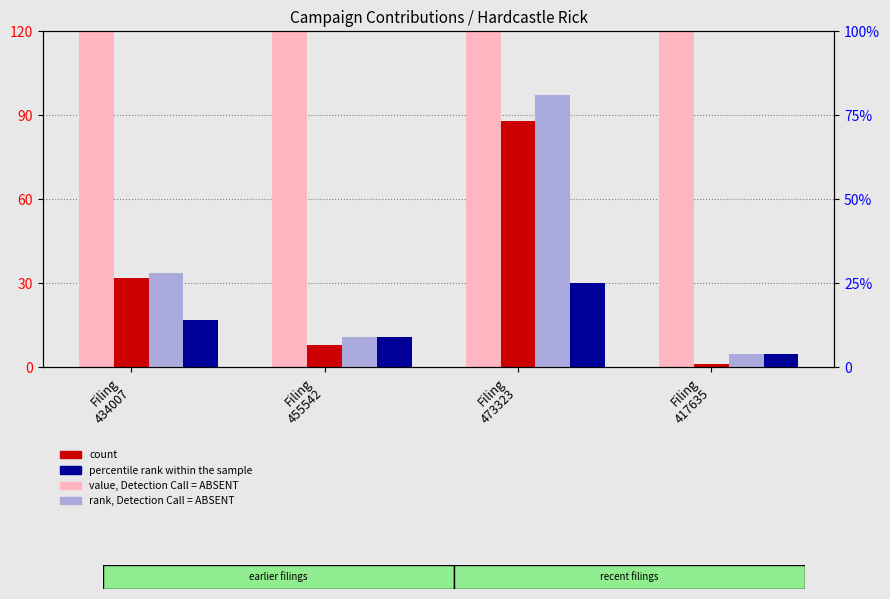

Read the value, Detection Call = ABSENT value at Filing
455542.

500